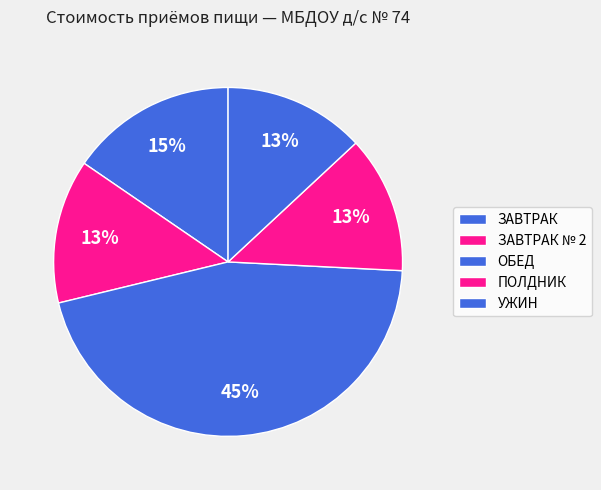

Is it true that ПОЛДНИК is 13% of the pie?

True